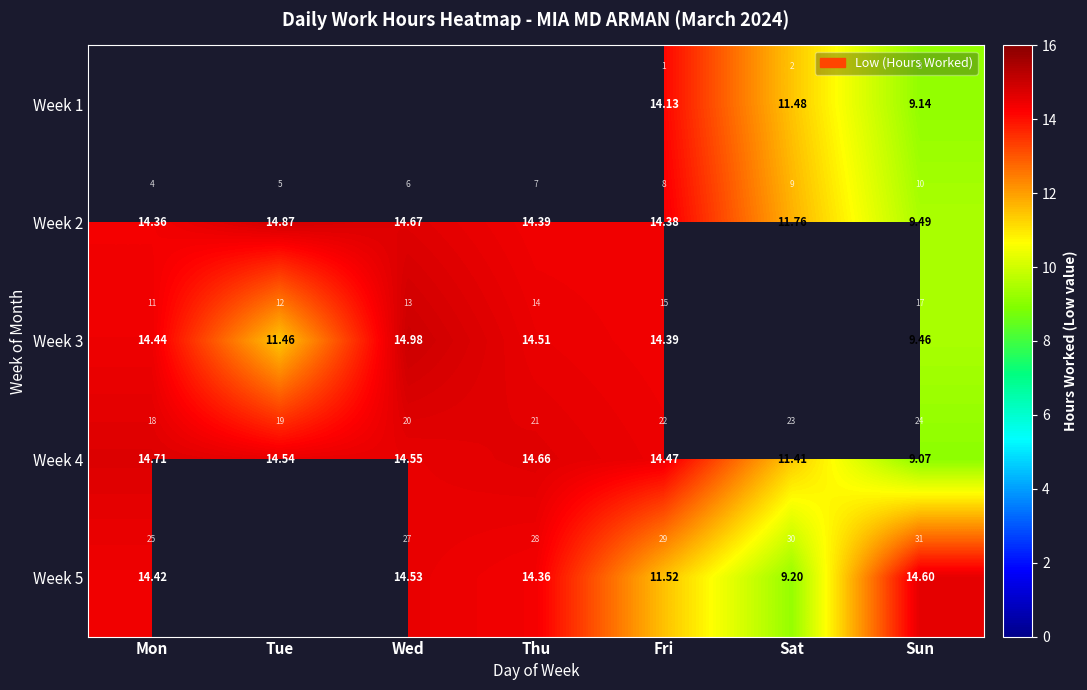

The value of Week 2 at Tue is 14.9. True or false?

True